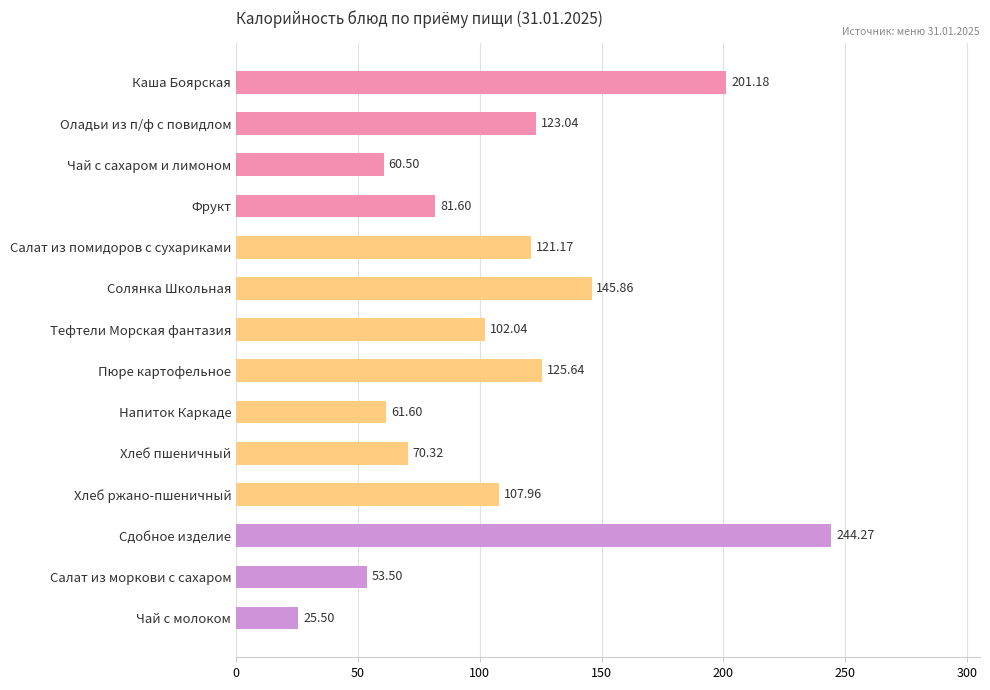

Which category has the highest value across all series?

Сдобное изделие